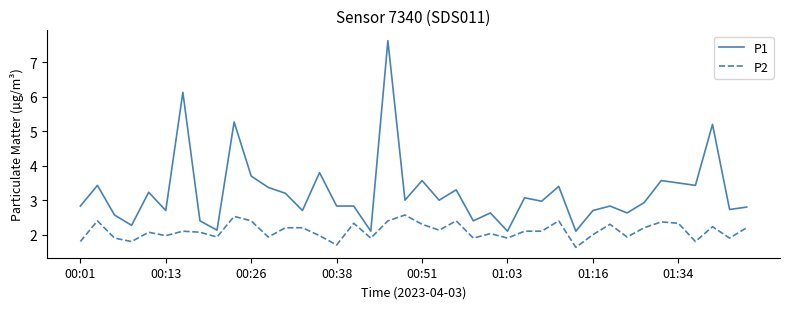

What is the difference between the maximum and minimum values in the P1 series?

5.5